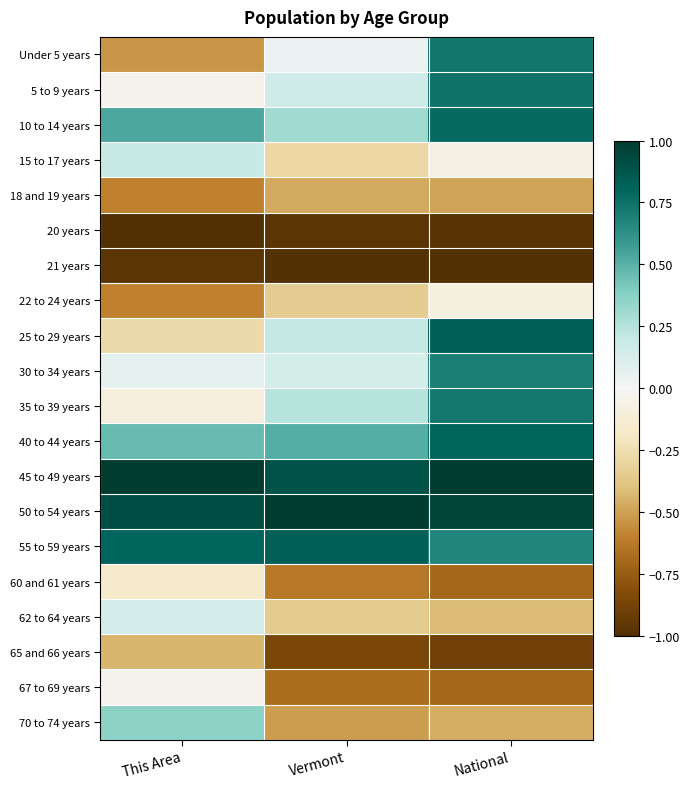

What is the difference between the highest and lowest values at National?

2.0